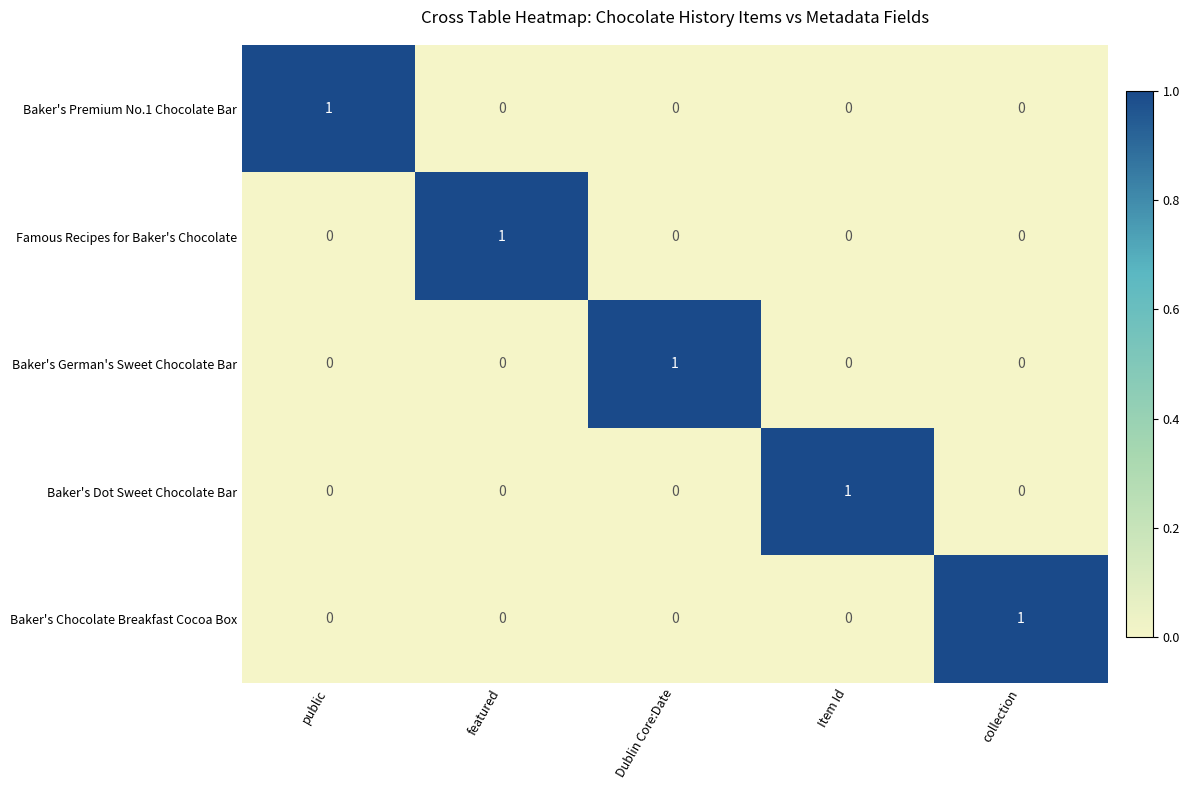

Reading left to right, transcribe all the data shown in this chart.

Baker's Premium No.1 Chocolate Bar: 1	0	0	0	0
Famous Recipes for Baker's Chocolate: 0	1	0	0	0
Baker's German's Sweet Chocolate Bar: 0	0	1	0	0
Baker's Dot Sweet Chocolate Bar: 0	0	0	1	0
Baker's Chocolate Breakfast Cocoa Box: 0	0	0	0	1